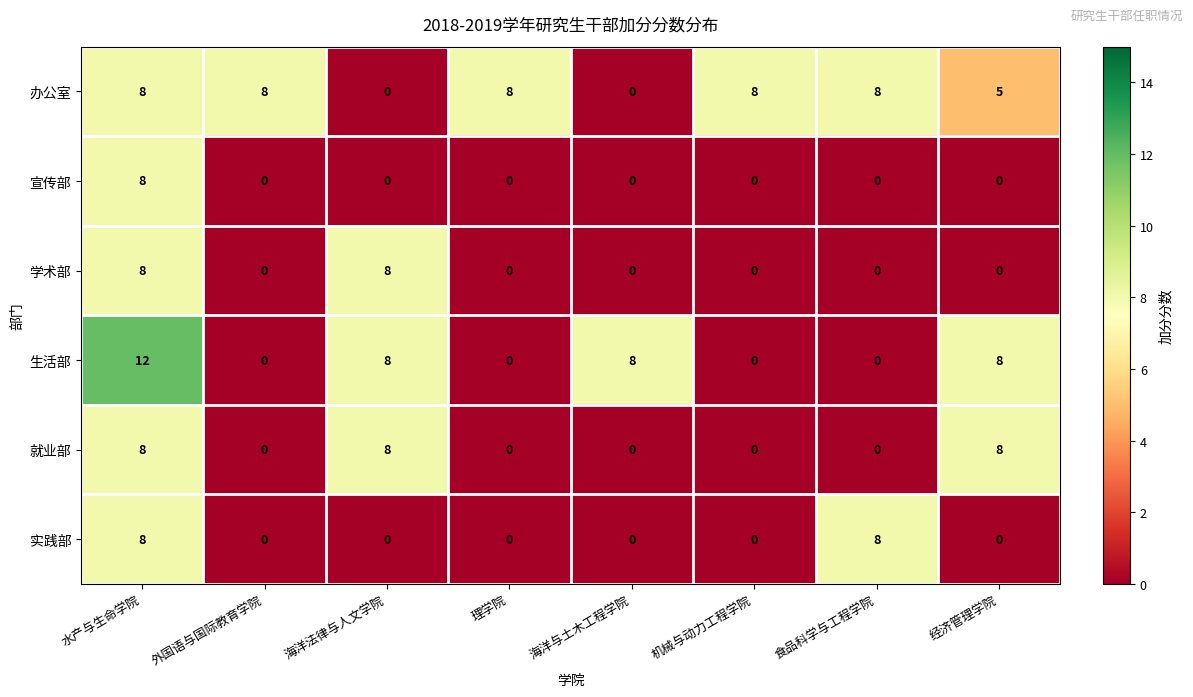

What is the maximum value for 就业部?

8